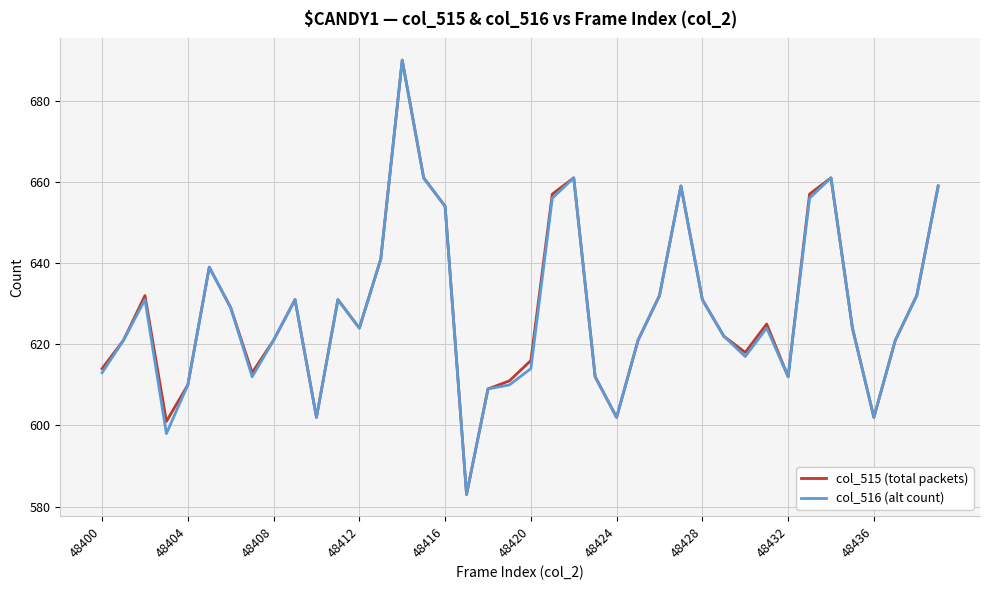

What is the minimum value for col_515 (total packets)?

583